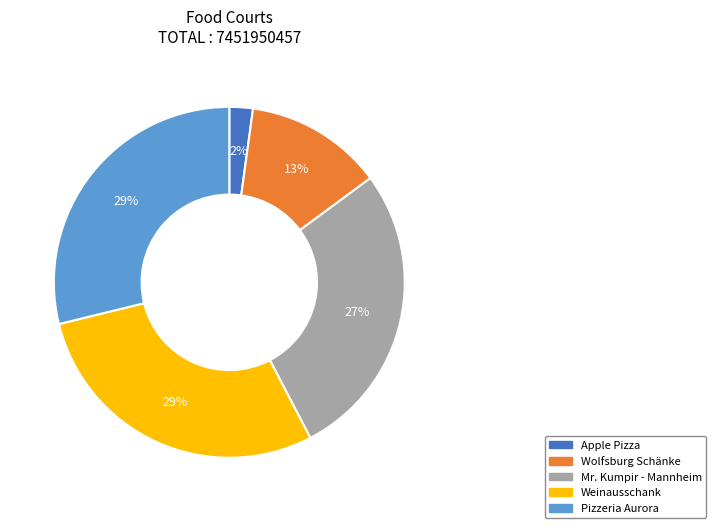

To the nearest percent, what is the average slice percentage?

20%